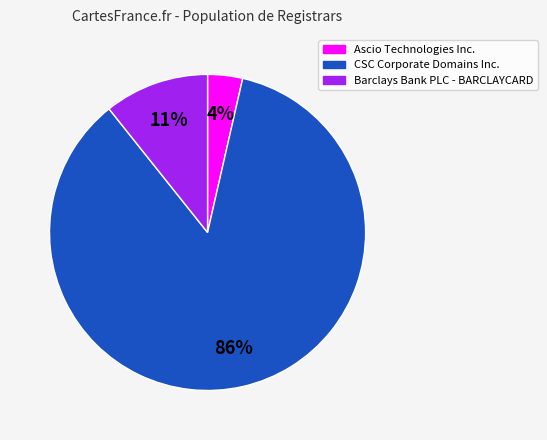

Do CSC Corporate Domains Inc. and Barclays Bank PLC - BARCLAYCARD together represent more than half of the pie?

Yes